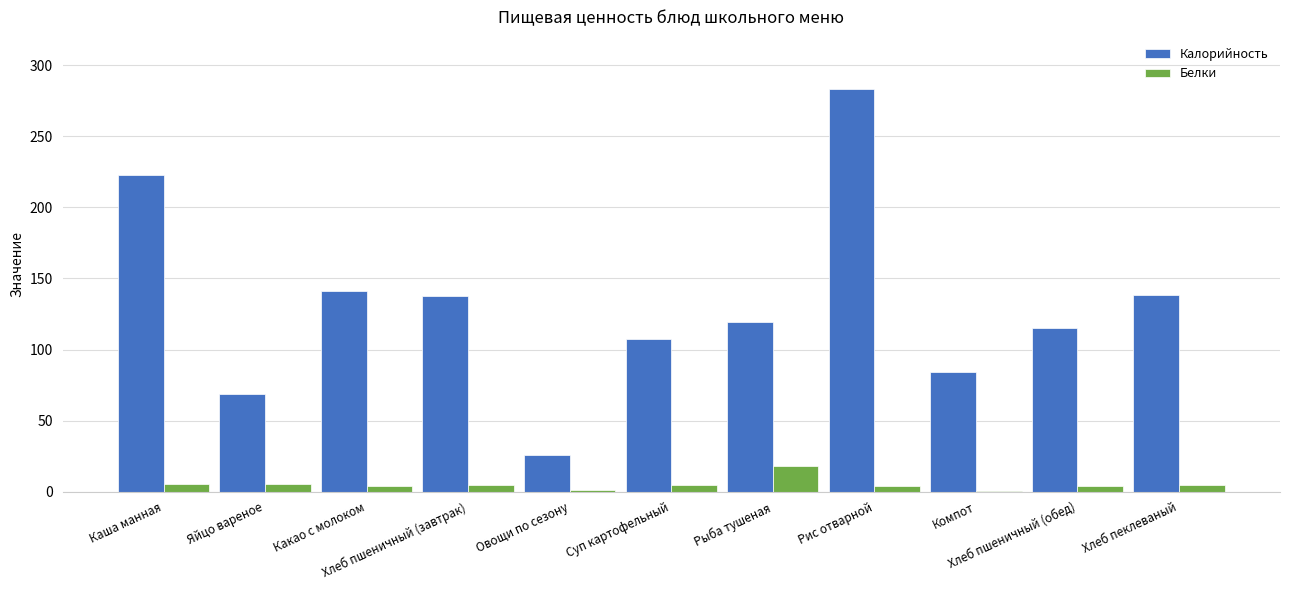

How many groups of bars are there?

11